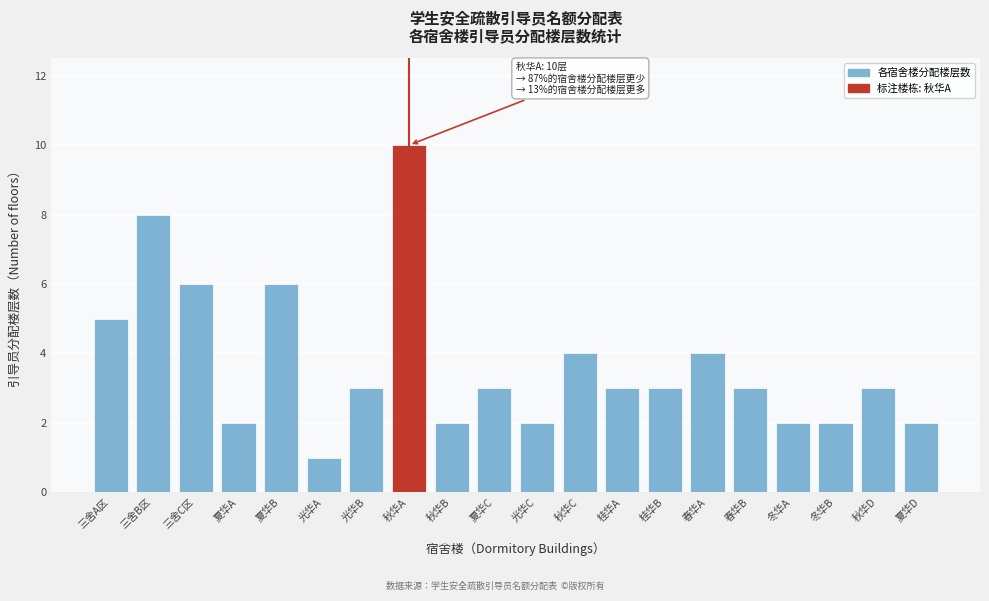

Reading left to right, what are all the values shown in this chart?

三舍A区=5	三舍B区=8	三舍C区=6	夏华A=2	夏华B=6	光华A=1	光华B=3	秋华A=10	秋华B=2	夏华C=3	光华C=2	秋华C=4	桂华A=3	桂华B=3	春华A=4	春华B=3	冬华A=2	冬华B=2	秋华D=3	夏华D=2